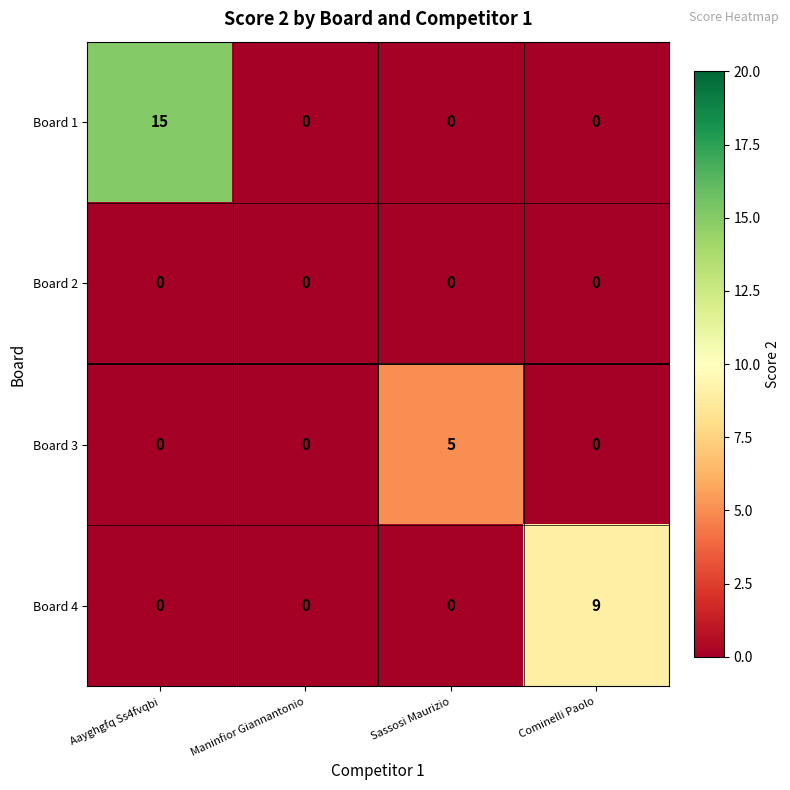

At which category is the sum across all series the highest?

Aayghgfq Ss4fvqbi